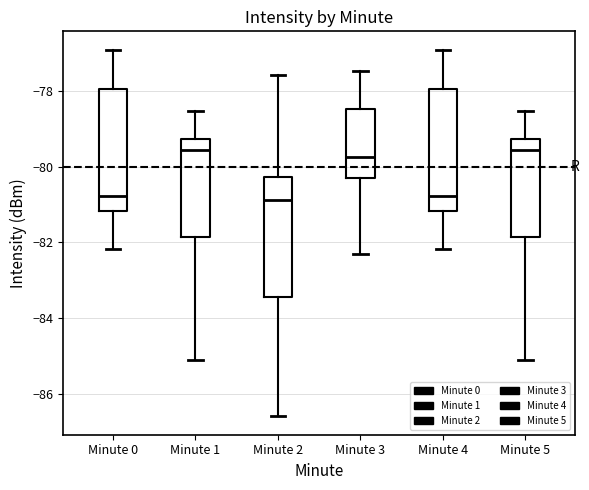

Reading left to right, read every box against the y-axis: the position of its median line, the range the box covers, and the ends of its whiskers. The values are not printed on the chart, so give them approximately, as read against the axis.

Minute 0: median -80.8, box -81.2 to -78.0, whiskers -82.2 to -76.8
Minute 1: median -79.6, box -81.8 to -79.2, whiskers -85.2 to -78.6
Minute 2: median -80.8, box -83.4 to -80.2, whiskers -86.6 to -77.6
Minute 3: median -79.8, box -80.4 to -78.4, whiskers -82.4 to -77.4
Minute 4: median -80.8, box -81.2 to -78.0, whiskers -82.2 to -76.8
Minute 5: median -79.6, box -81.8 to -79.2, whiskers -85.2 to -78.6